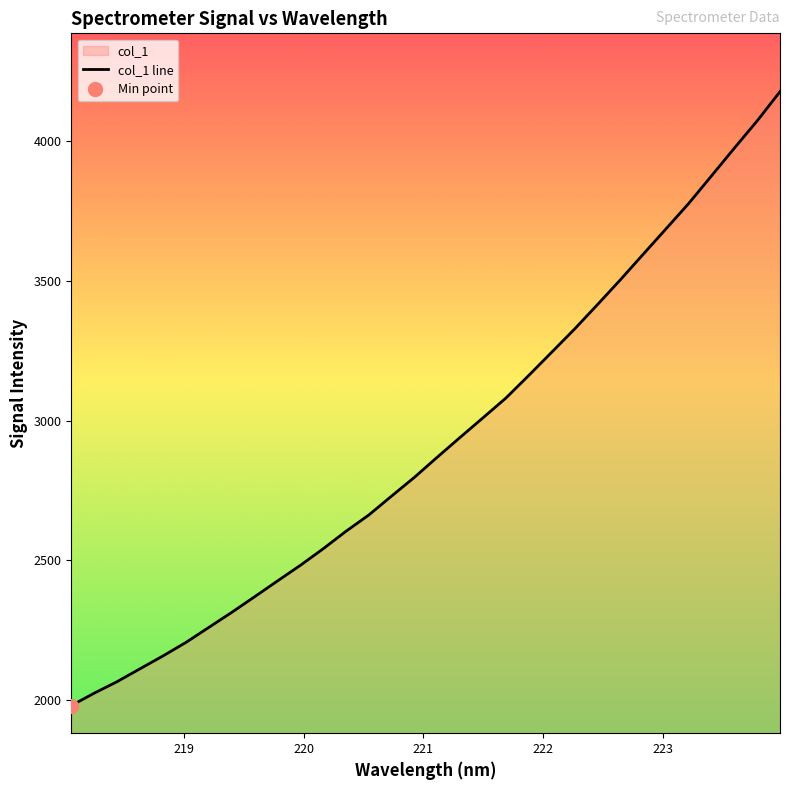

True or false: the data has more than 0 interior local peaks.

False